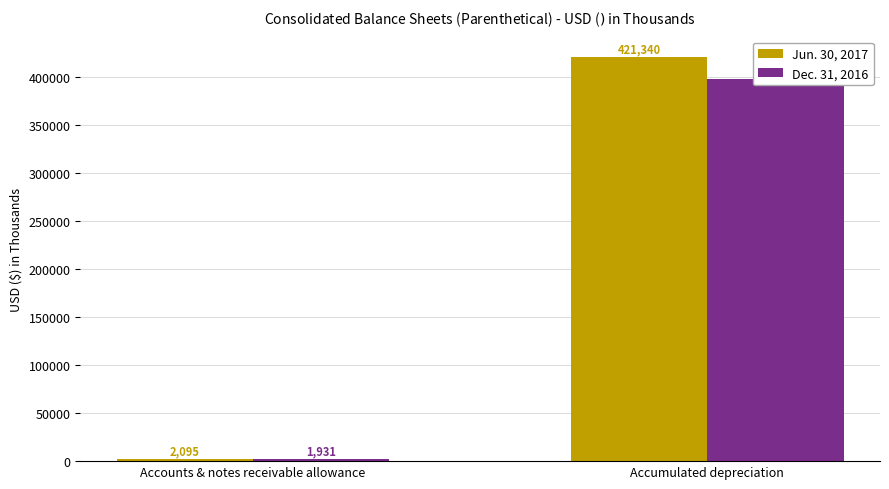

What is the difference between the highest and lowest values at Accounts & notes receivable allowance?

164